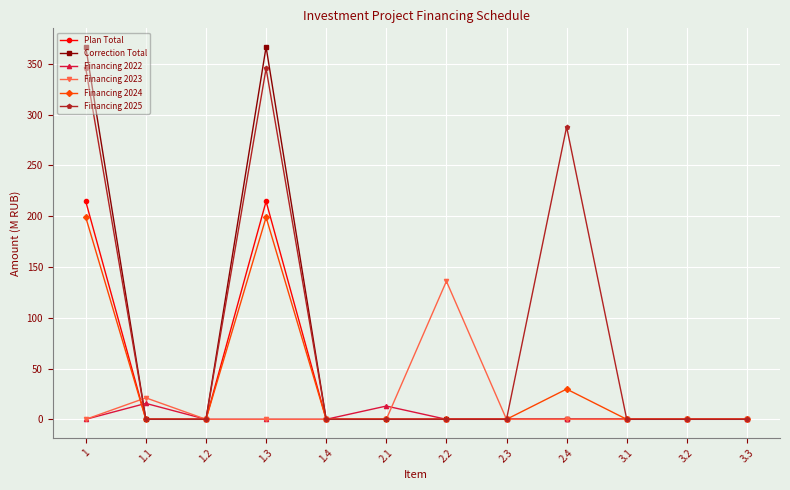

What is the maximum value shown in the chart?

366.7